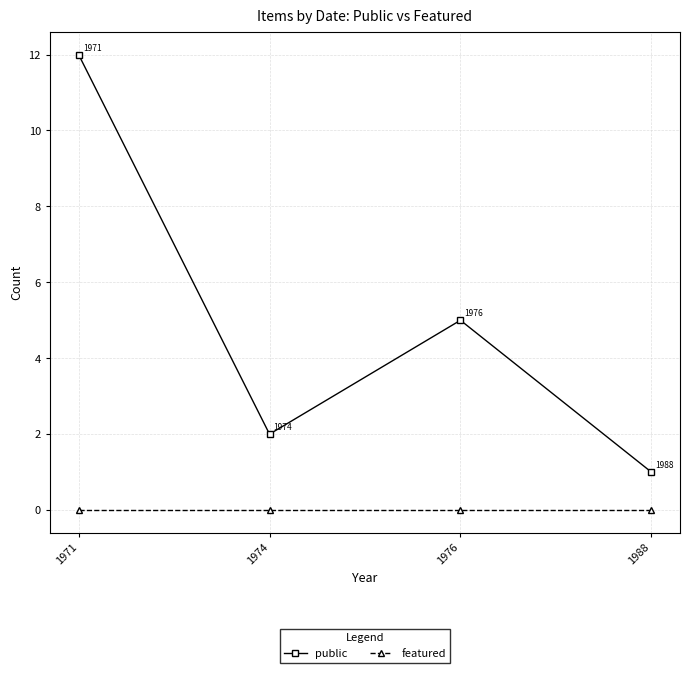

True or false: featured and public cross at least once.

False